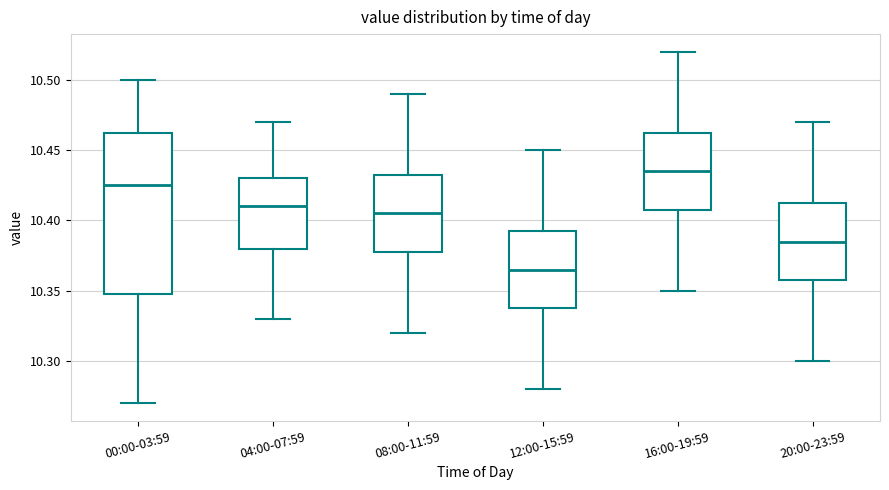

Comparing the boxes themselves (not the whiskers), which one is the tallest?

00:00-03:59